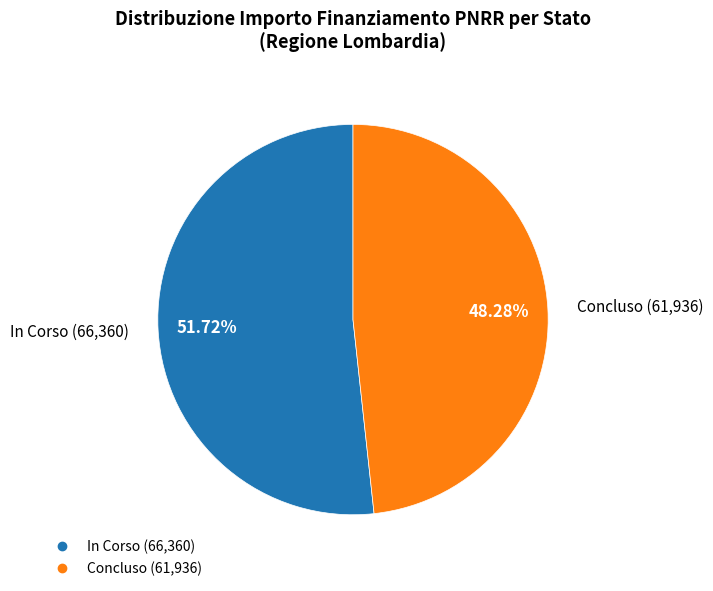

What is the smallest slice in the pie chart?

Concluso